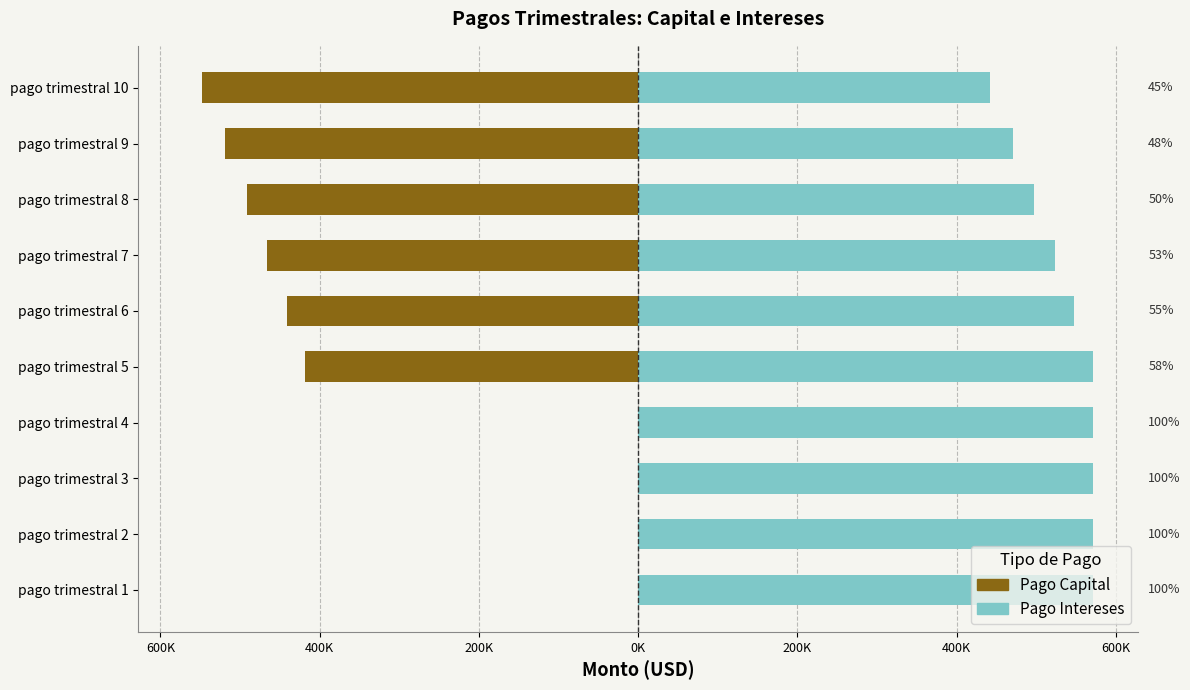

What is the spread (max minus min) of values at pago trimestral 10?

989141.3